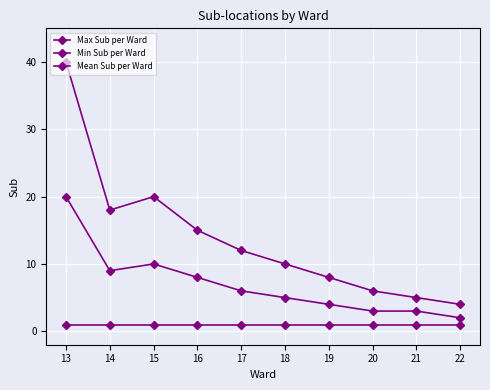

How many data points does each series have?

10